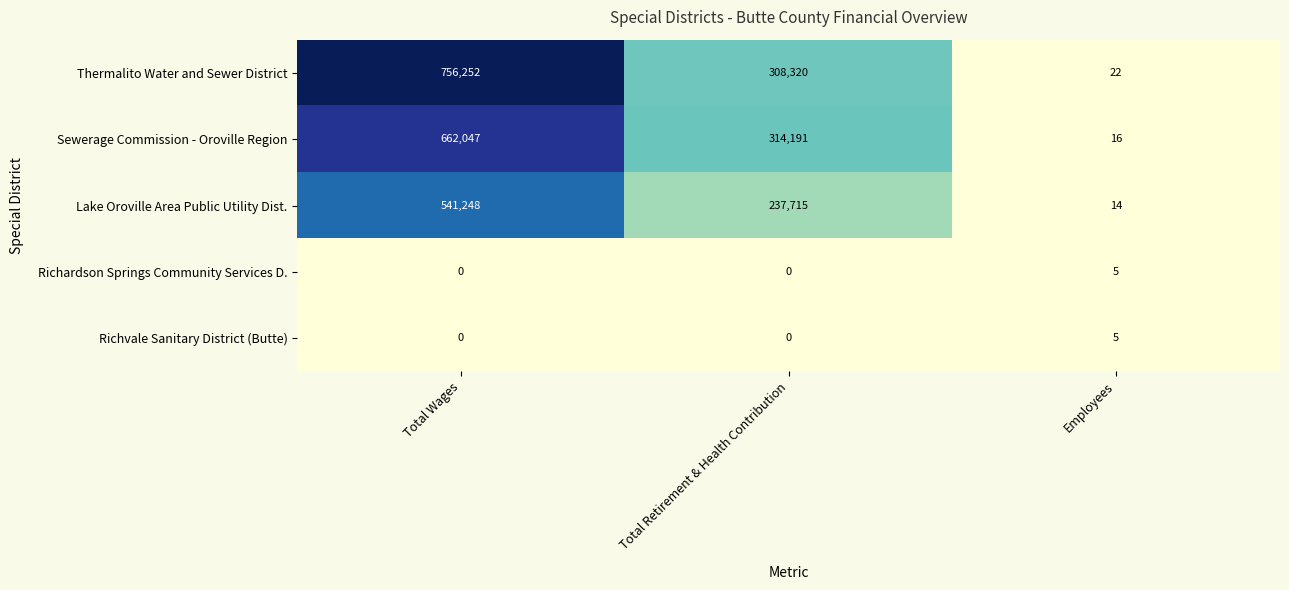

The Richvale Sanitary District (Butte) series shows 3 at Total Wages. True or false?

False